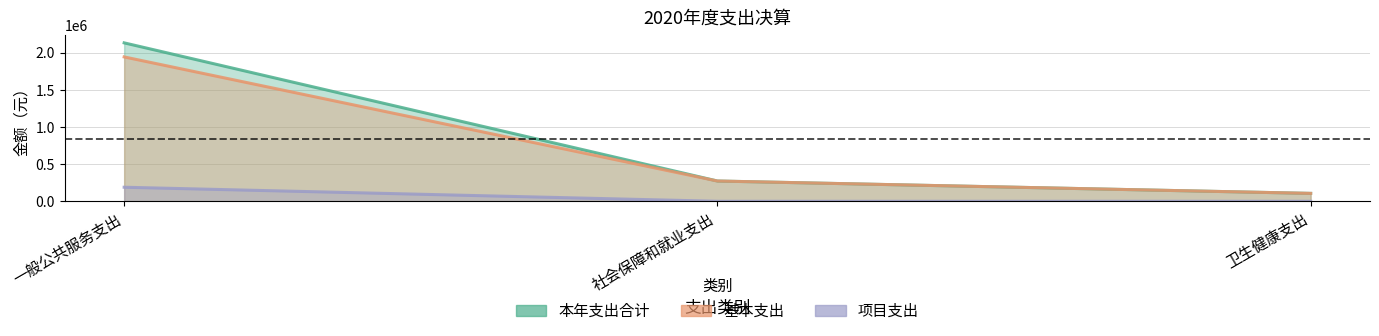

What are all the series names shown in the legend?

本年支出合计, 基本支出, 项目支出